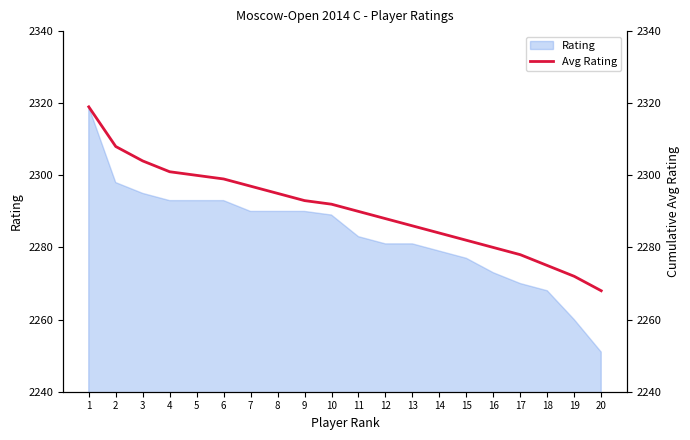

What is the difference between the values at 8 and 19?

23